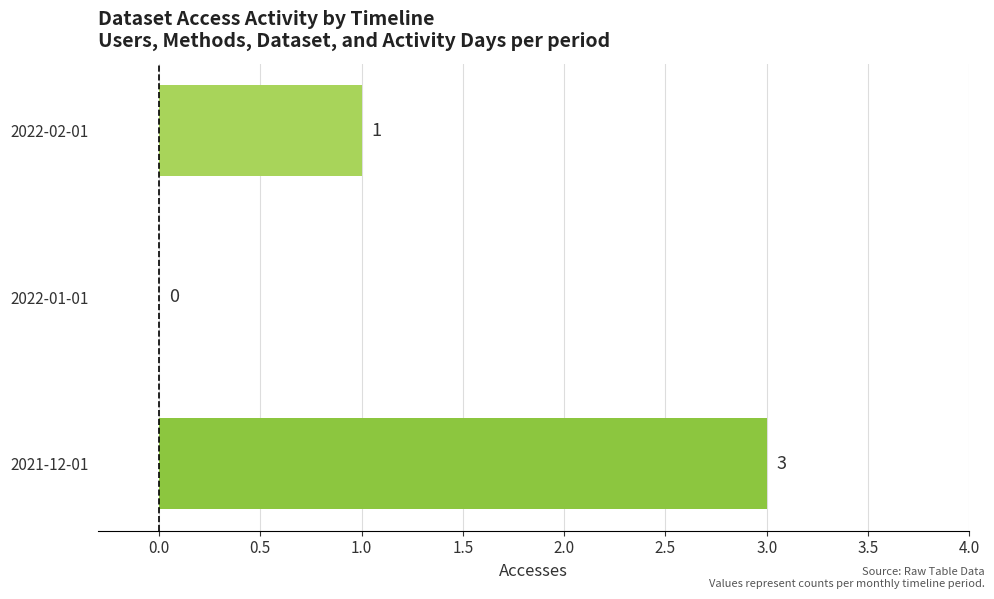

True or false: the data shows 5 at 2021-12-01.

False